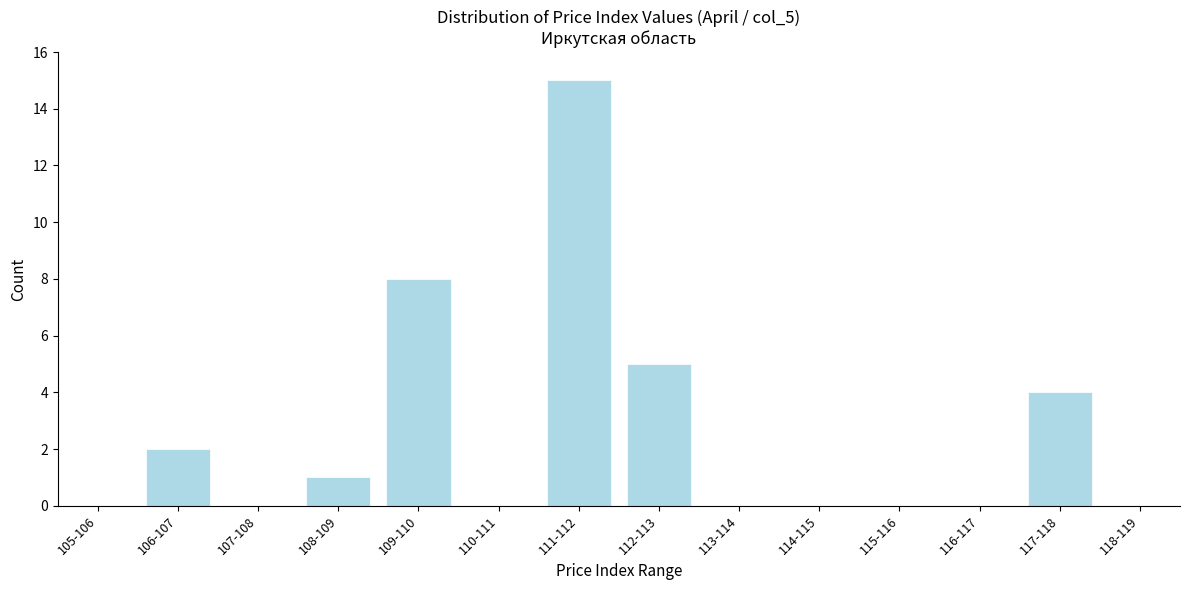

Reading right to left, extract all data points from this chart.

118-119=0	117-118=4	116-117=0	115-116=0	114-115=0	113-114=0	112-113=5	111-112=15	110-111=0	109-110=8	108-109=1	107-108=0	106-107=2	105-106=0